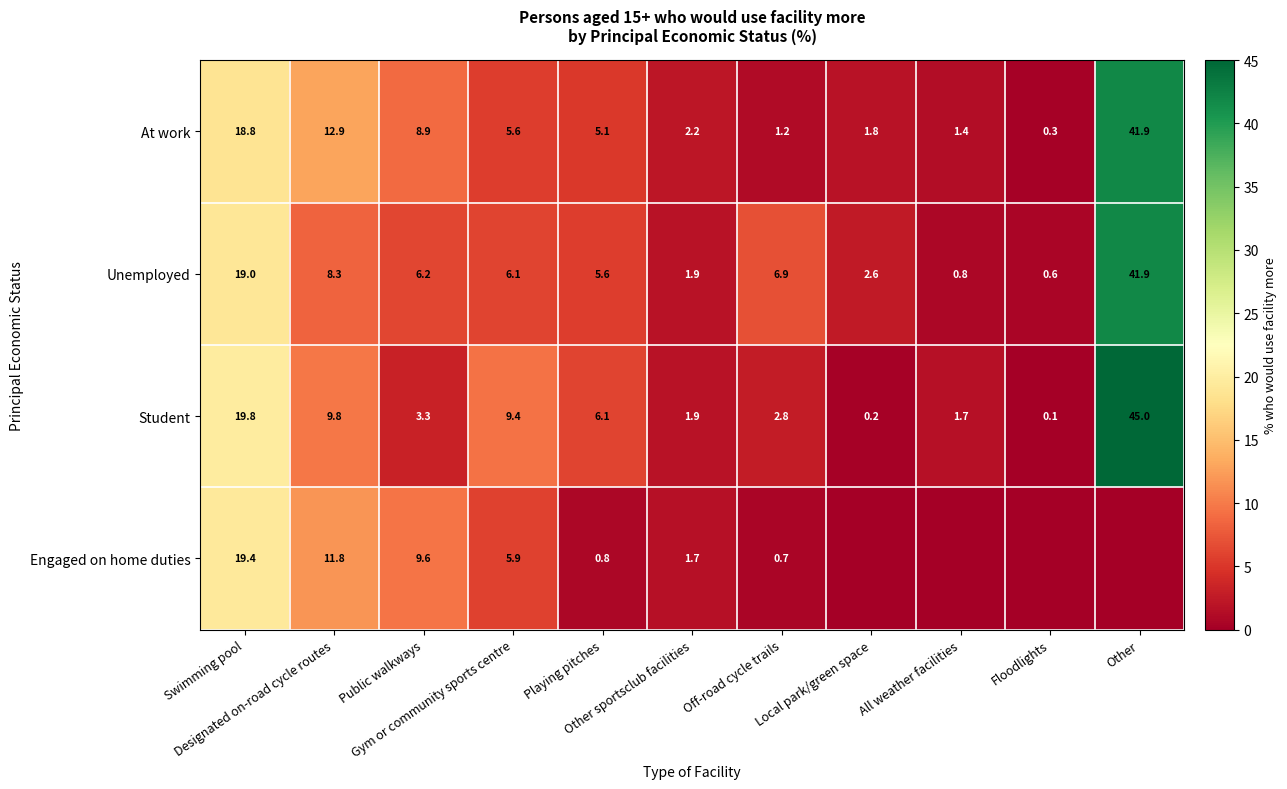

What is the minimum value for Unemployed?

0.6